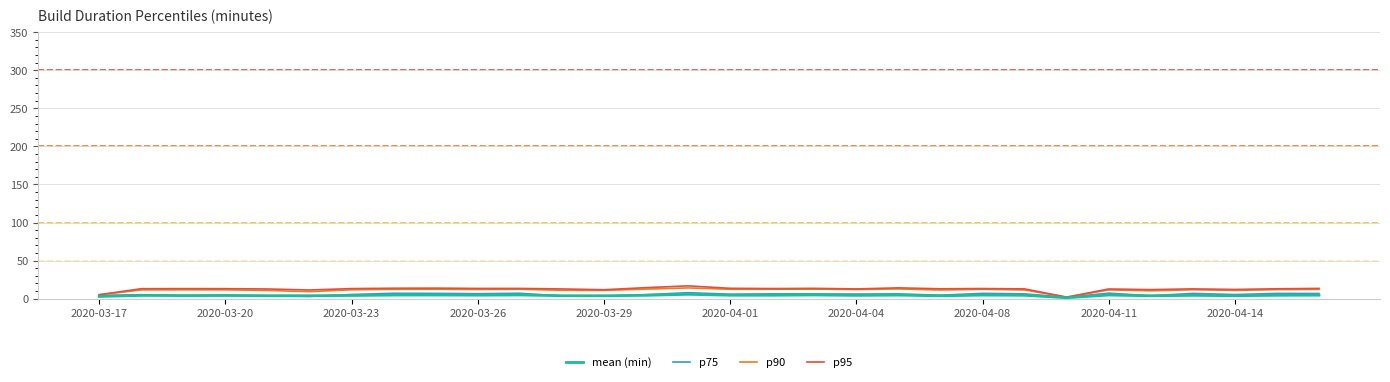

Which series has the largest range (max minus min)?

p95